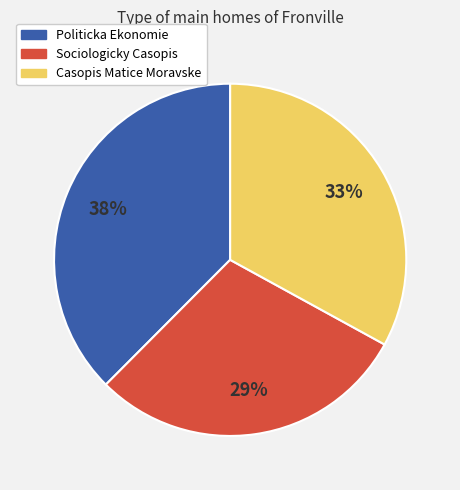

What is the largest slice in the pie chart?

Politicka Ekonomie